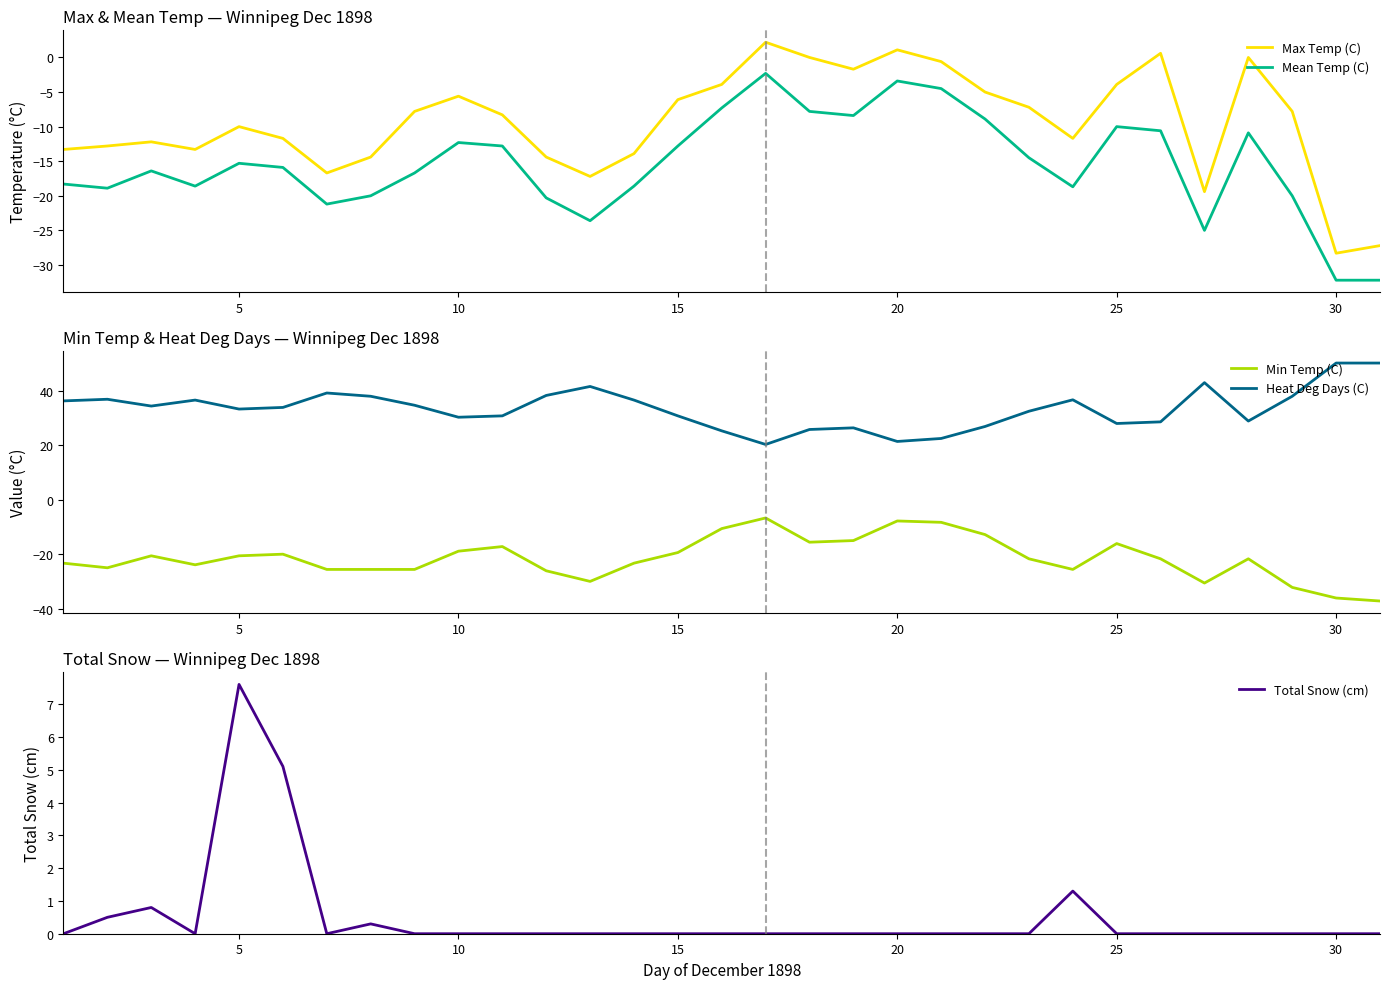

True or false: Total Snow (cm) and Min Temp (C) intersect in this chart.

False